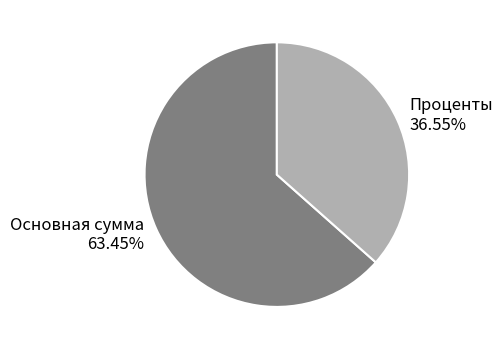

To the nearest percent, what is the combined percentage of Проценты and Основная сумма?

100%